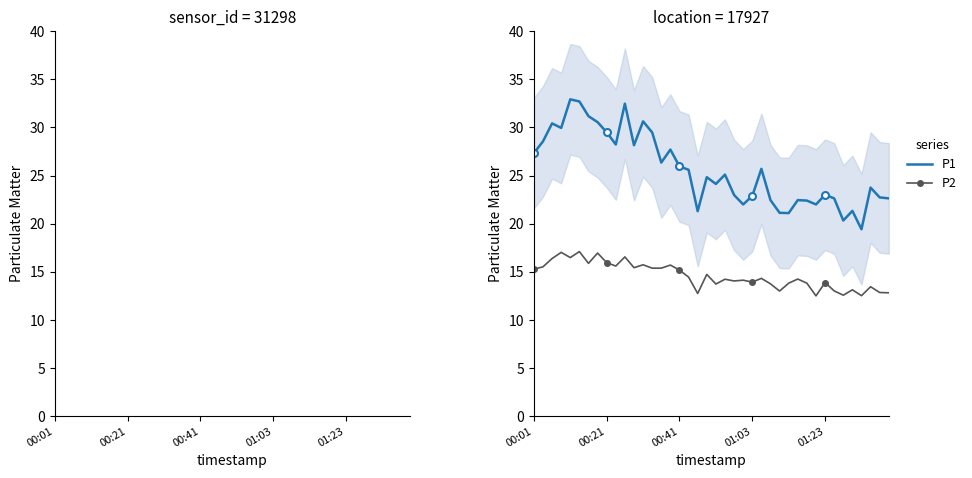

The P2 series shows 4.1 at 01:03. True or false?

False